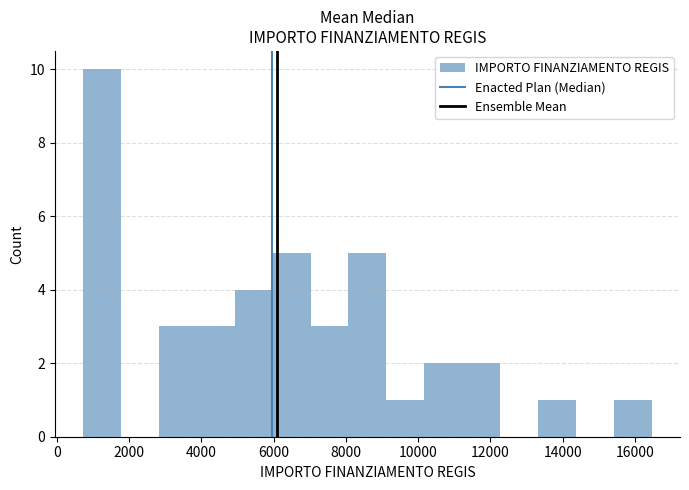

Reading left to right, transcribe this chart: for each bar, give the range it covers on the x-axis and its height. Neither the bar edges nor the heights are printed on the chart, so give them approximately, as read against the axes.

800 to 1800: 10
1800 to 2800: 0
2800 to 3800: 3
3800 to 5000: 3
5000 to 6000: 4
6000 to 7000: 5
7000 to 8000: 3
8000 to 9200: 5
9200 to 10200: 1
10200 to 11200: 2
11200 to 12200: 2
12200 to 13400: 0
13400 to 14400: 1
14400 to 15400: 0
15400 to 16400: 1